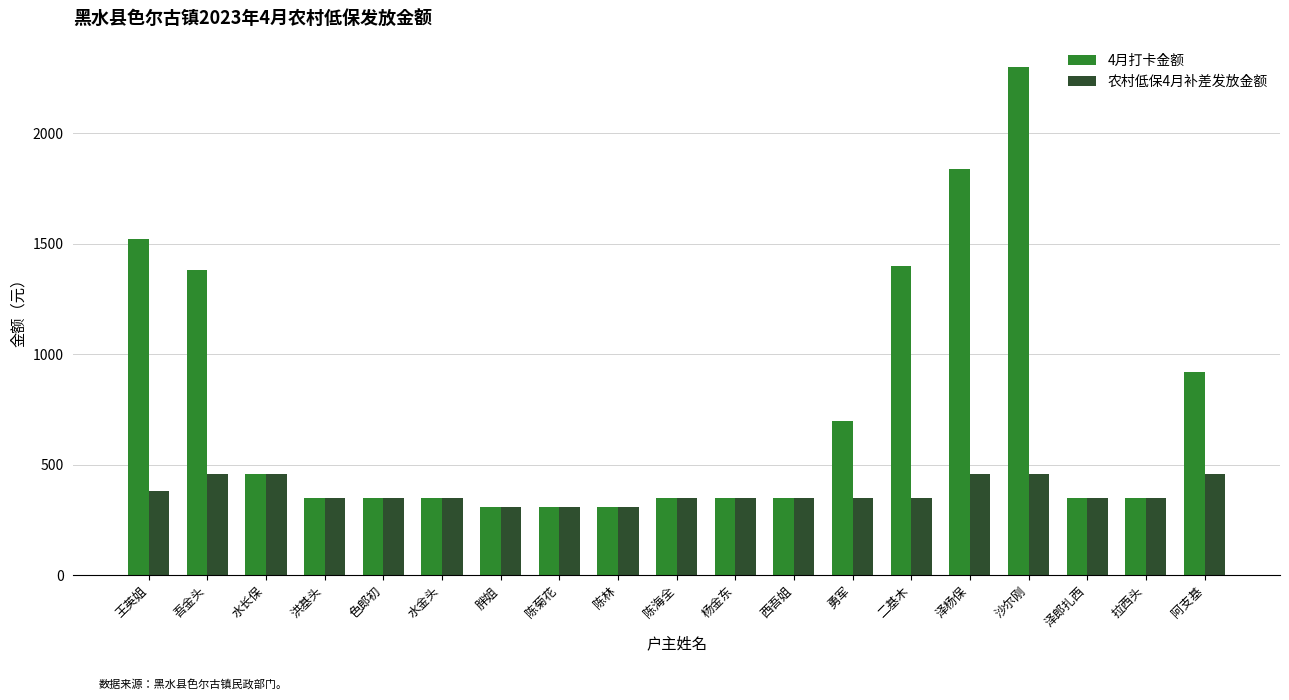

Which label corresponds to the largest value in the chart?

沙尔刚